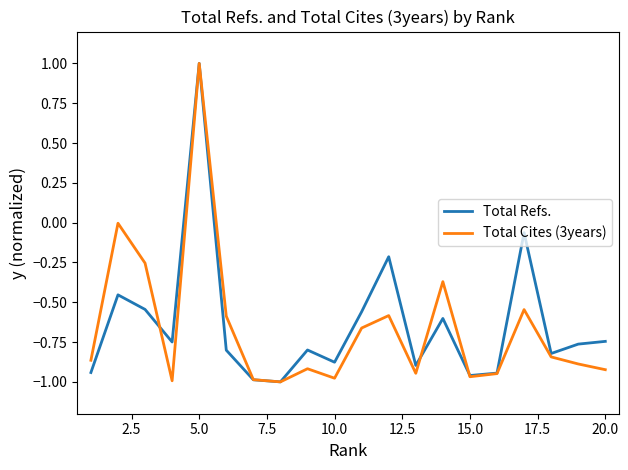

What is the greatest value displayed?

1.0